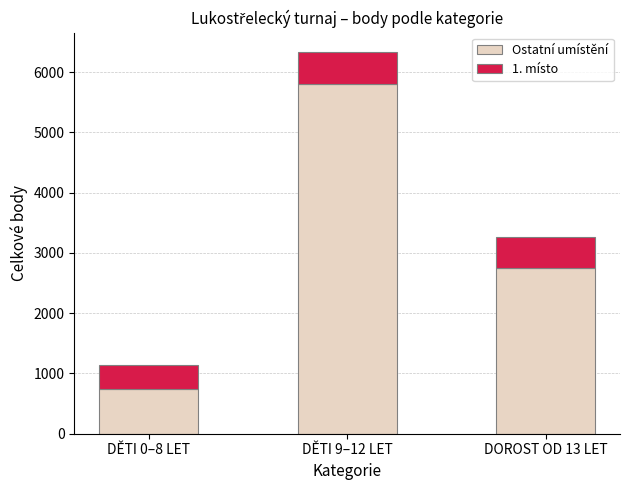

What is the difference between the second highest and minimum values in the Ostatní umístění series?

2000